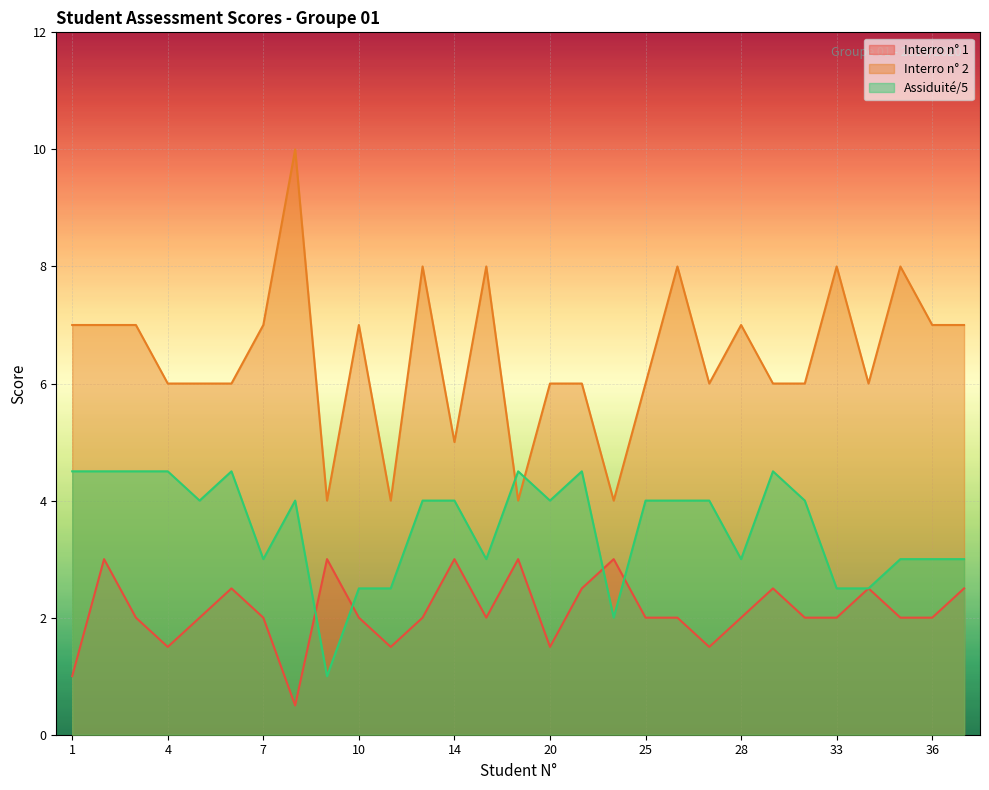

What is the spread (max minus min) of values at 31?

3.5